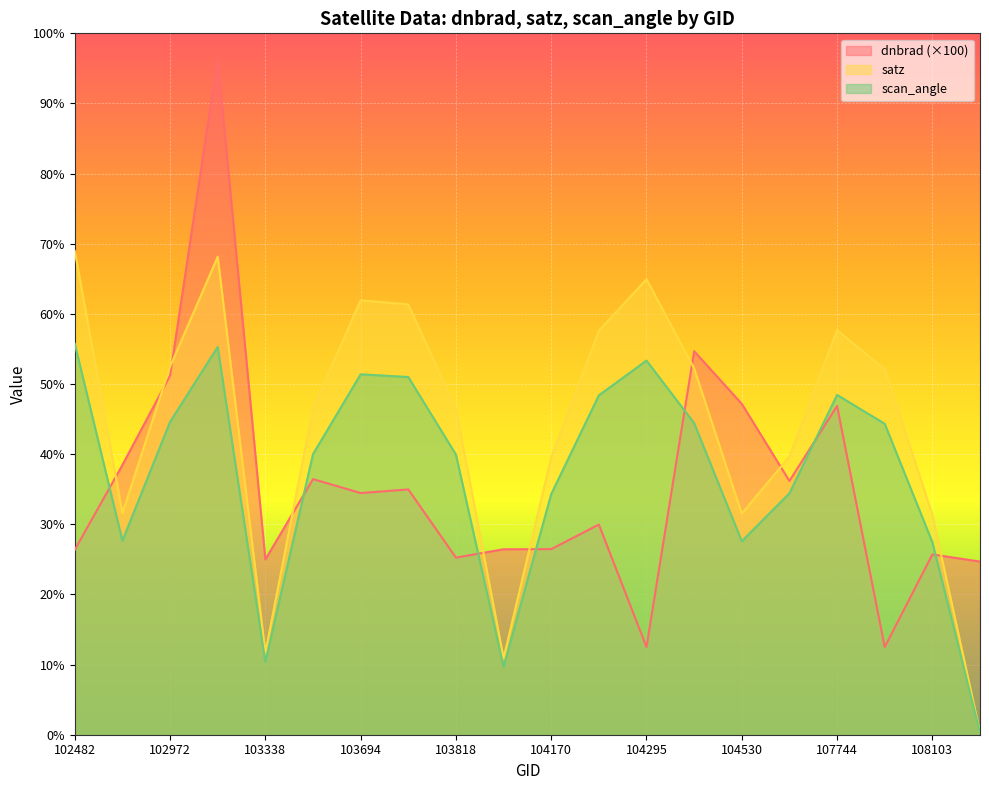

Which series changed the most between 103338 and 103702?

satz